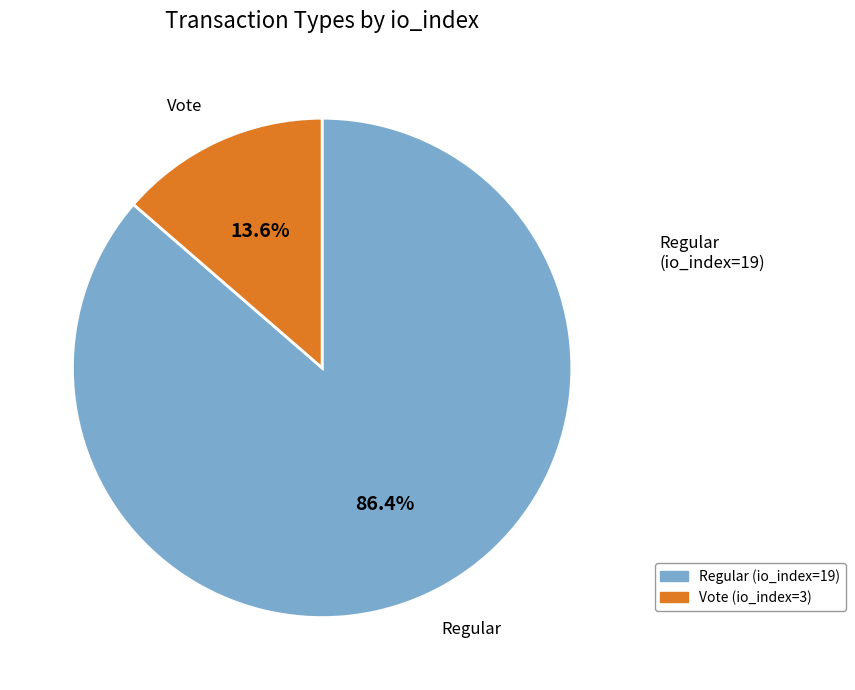

The Vote (io_index=3) slice represents 14% of the pie. True or false?

True